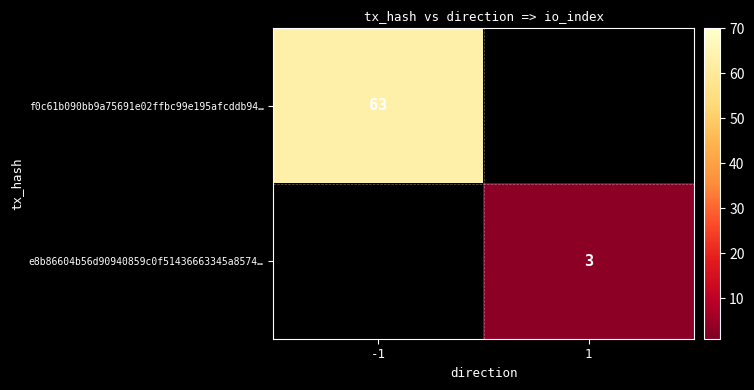

How many data points does each series have?

2